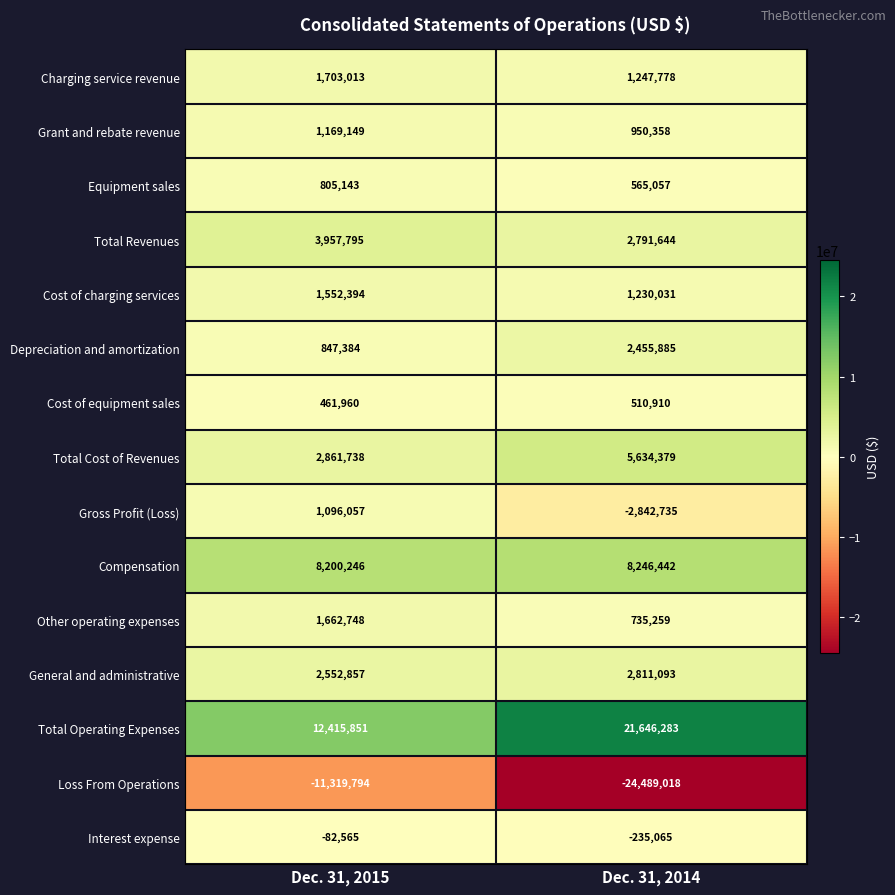

How many data points does each series have?

2